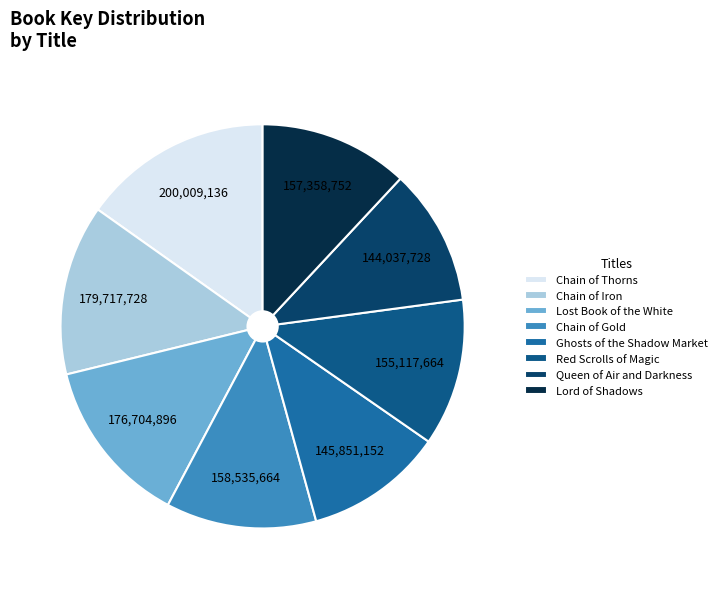

Is there a majority slice in this chart?

No